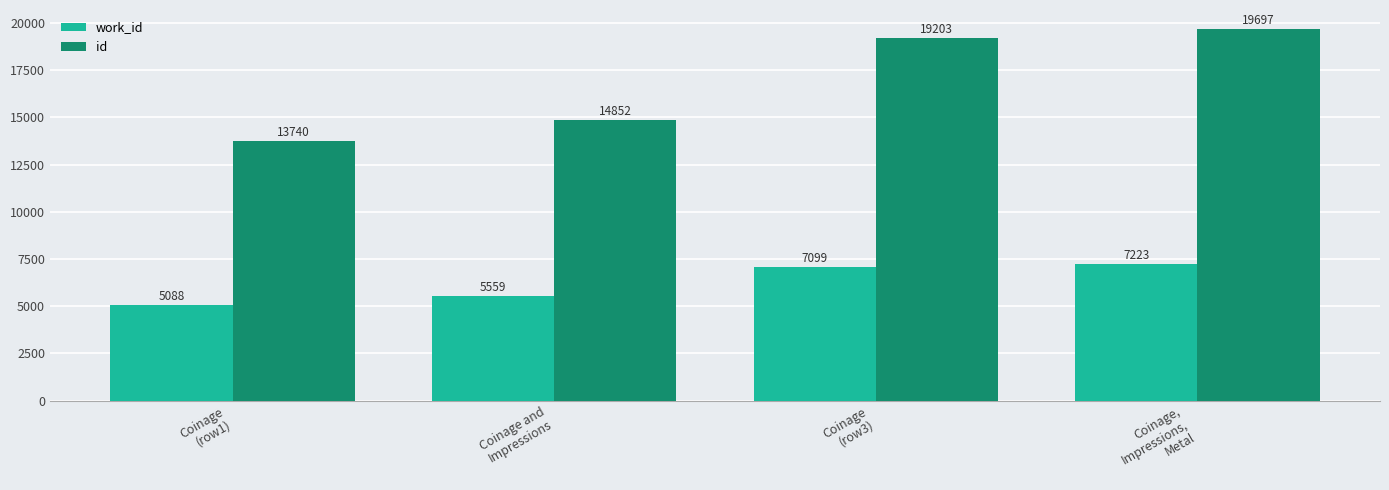

Is it true that work_id equals 1818 at Coinage,
Impressions,
Metal?

False